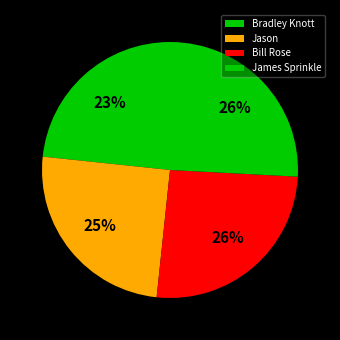

To the nearest percent, what portion does James Sprinkle represent?

26%